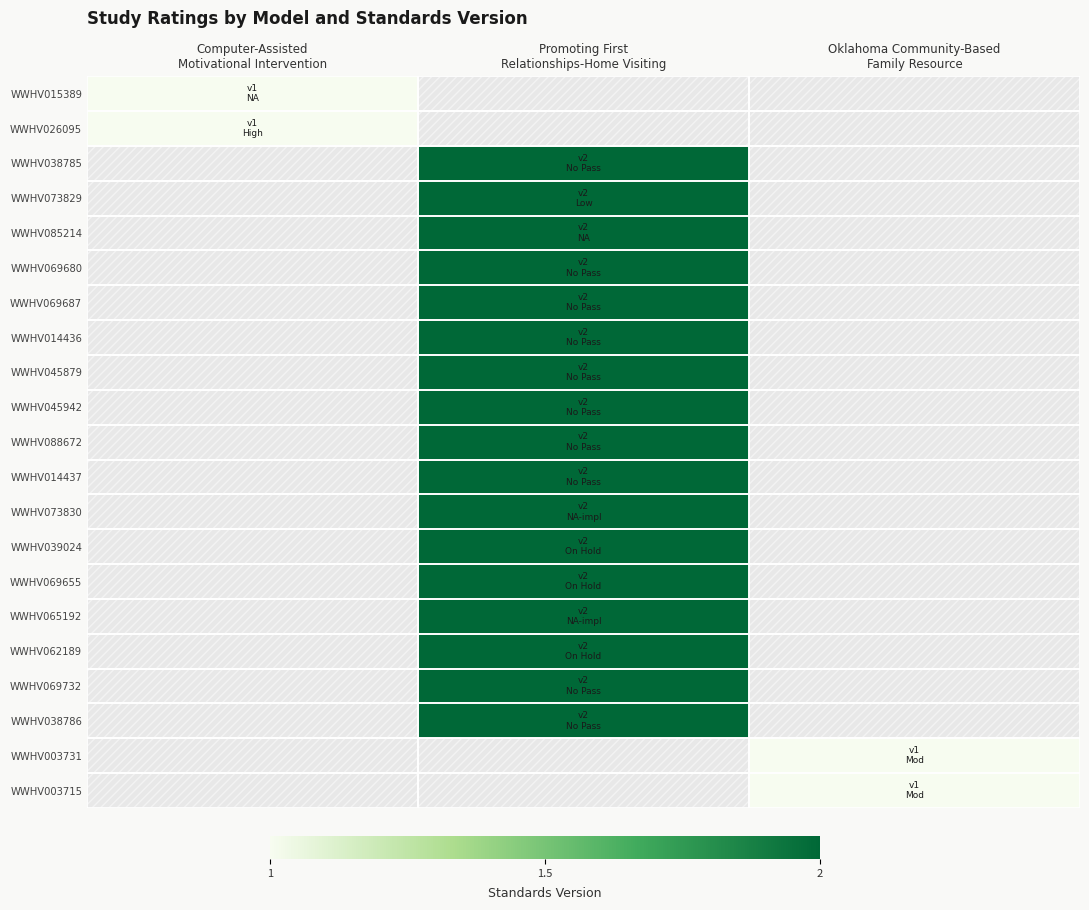

Is the value of WWHV073829 at Promoting First Relationships-Home Visiting greater than the value of WWHV062189 at Oklahoma Community-Based Family Resource?

No